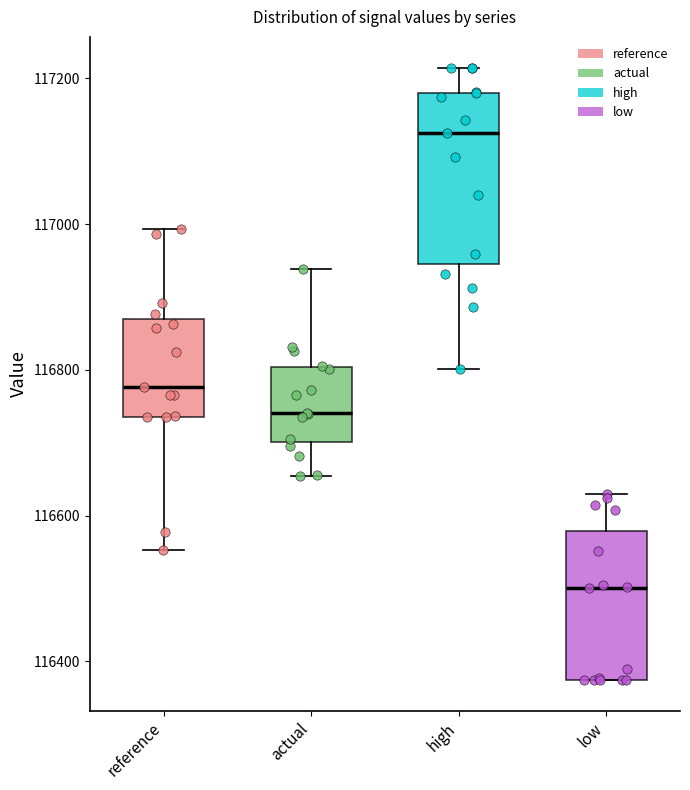

Reading left to right, transcribe this box plot: for each box, give where its median line is, the range the box spans, and where its two whiskers end, as read against the y-axis. The values are not printed on the chart, so give them approximately, as read against the axis.

reference: median 116780, box 116740 to 116860, whiskers 116560 to 117000
actual: median 116740, box 116700 to 116800, whiskers 116660 to 116940
high: median 117120, box 116940 to 117180, whiskers 116800 to 117220
low: median 116500, box 116380 to 116580, whiskers 116380 to 116620